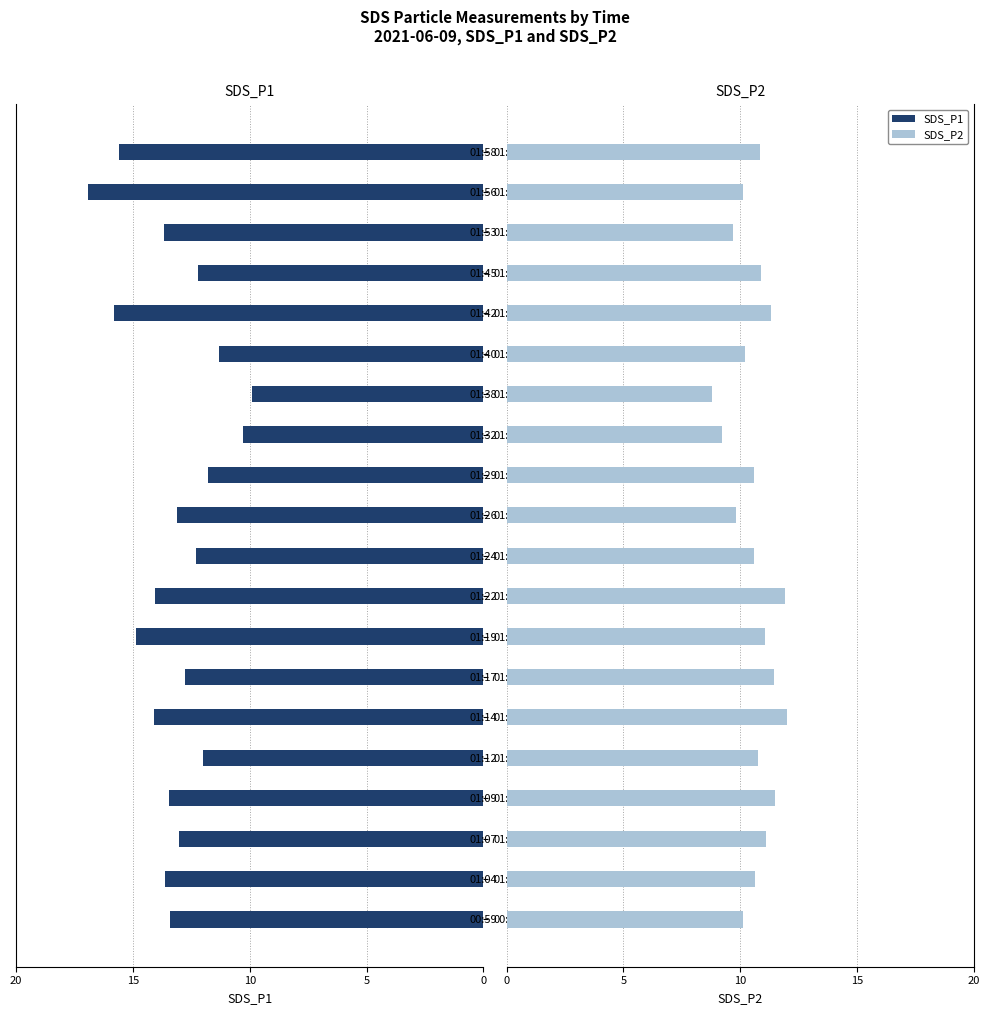

What is the average value of the SDS_P2 series?

10.6